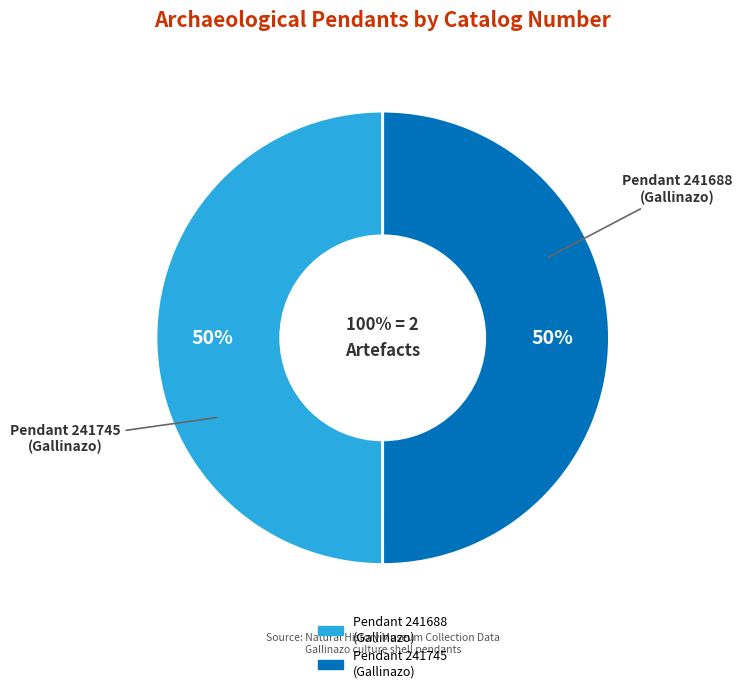

Do f3740efa-8aea-4993-acd6-ecc62a5f8883 and 88becfef-fddb-4ace-bf40-280a7ec753cf together represent more than half of the pie?

Yes